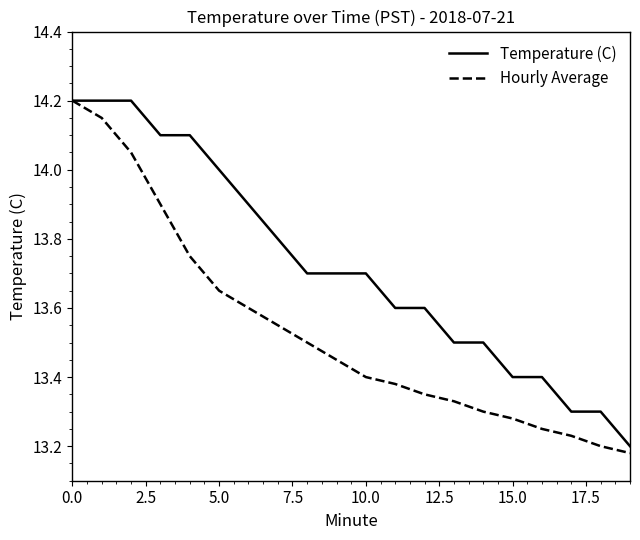

Which series has the largest total across all categories?

Temperature (C)